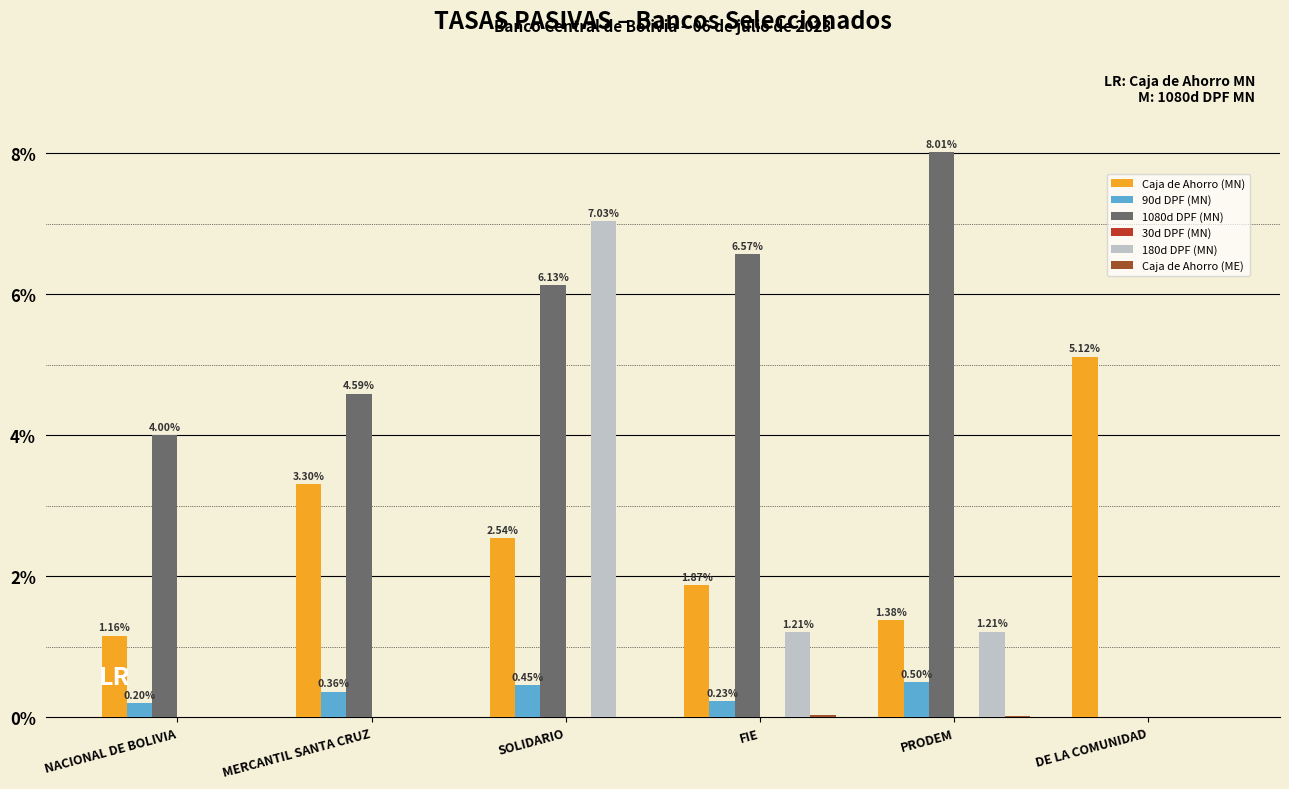

How many categories are shown in the chart?

6